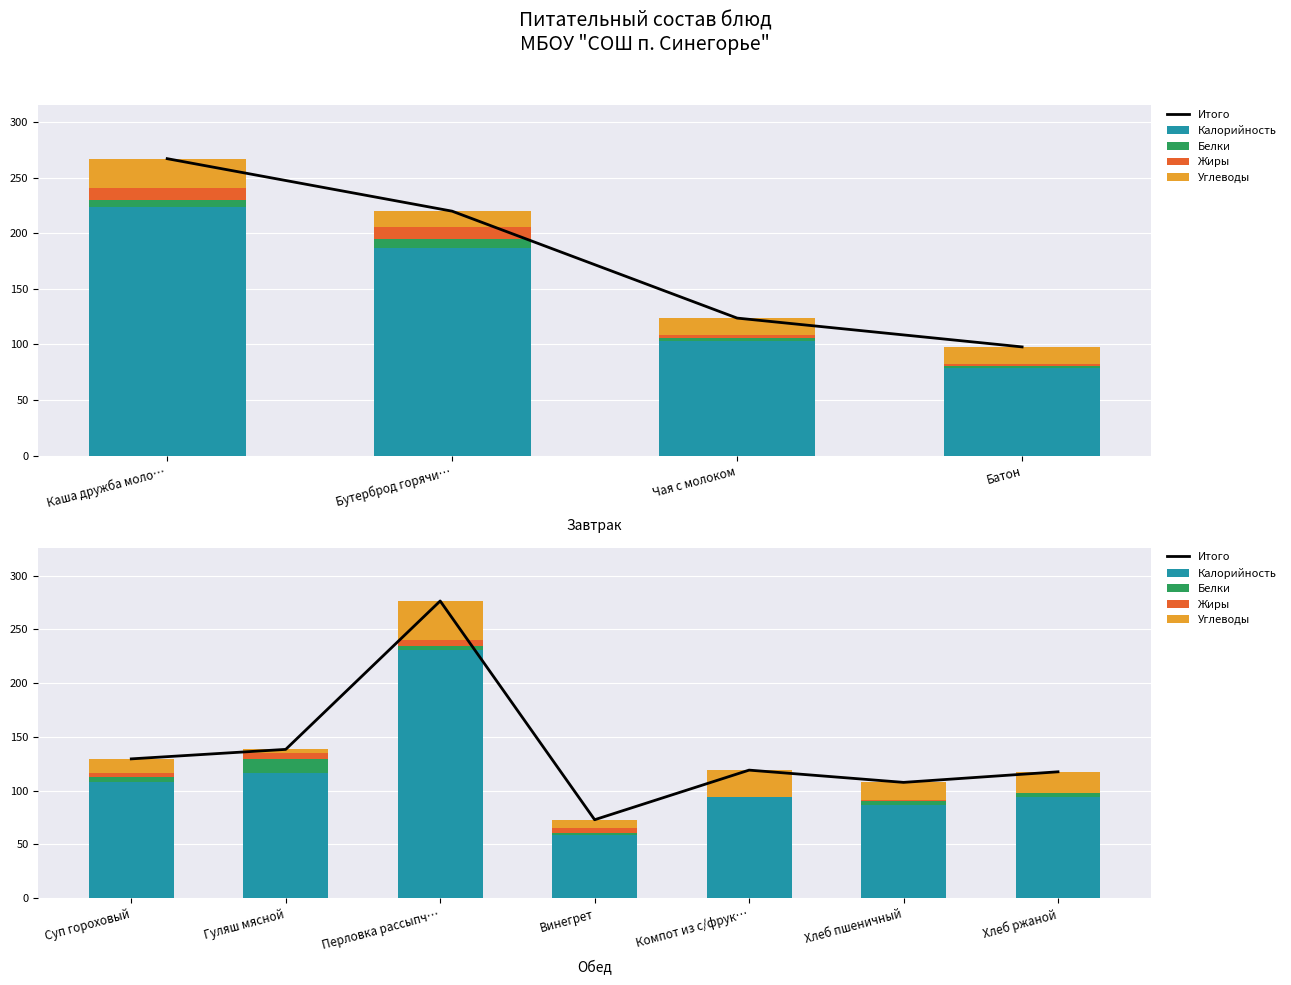

The Итого series shows 129.4 at Винегрет. True or false?

False